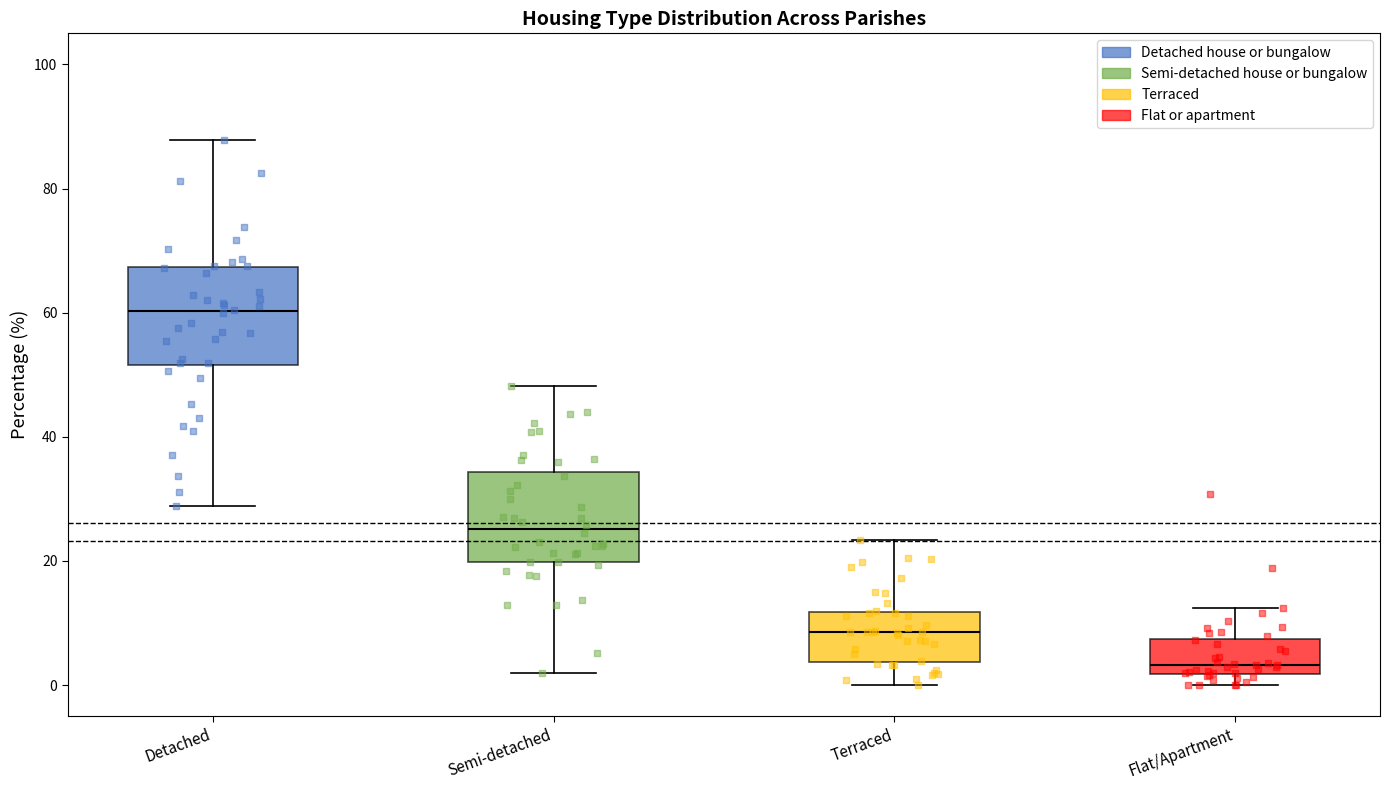

Where is the lower edge of the box for Flat/Apartment on the y-axis? The values are not printed on the chart, so give them approximately, as read against the axis.

2